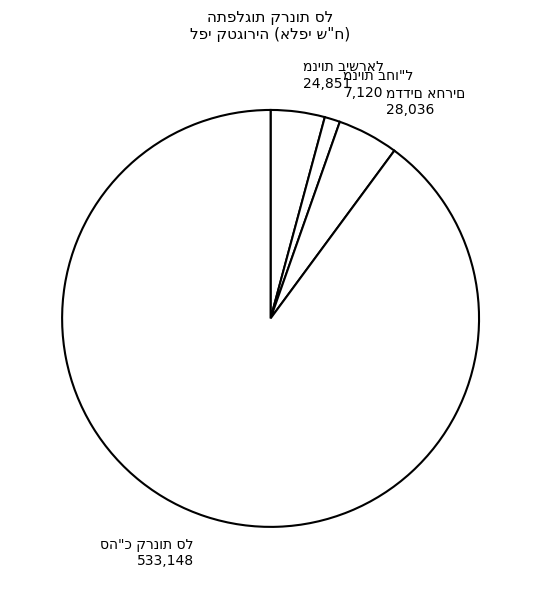

What is the change in value from סה"כ שעוקבות אחר מדדי מניות בישראל to סה"כ קרנות סל?

+508297.3